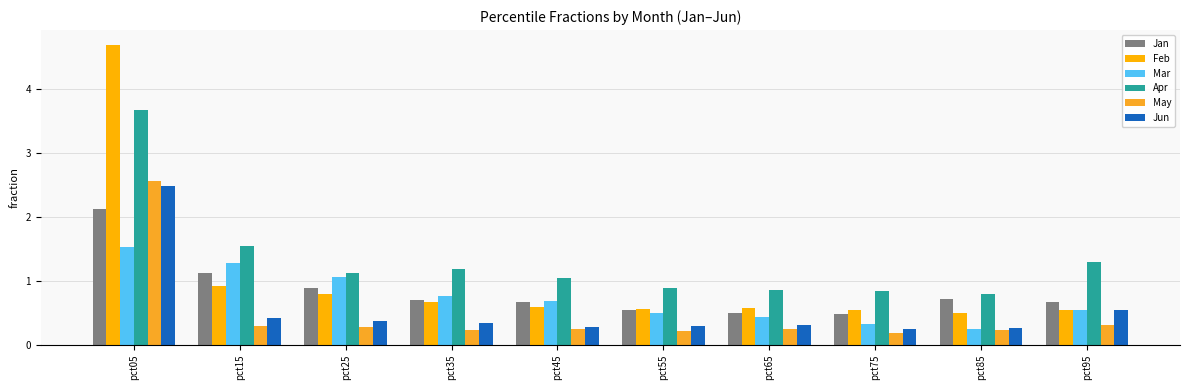

Reading left to right, what are all the values shown in this chart?

Jan: pct05=2.1	pct15=1.1	pct25=0.9	pct35=0.7	pct45=0.7	pct55=0.5	pct65=0.5	pct75=0.5	pct85=0.7	pct95=0.7
Feb: pct05=4.7	pct15=0.9	pct25=0.8	pct35=0.7	pct45=0.6	pct55=0.6	pct65=0.6	pct75=0.5	pct85=0.5	pct95=0.5
Mar: pct05=1.5	pct15=1.3	pct25=1.1	pct35=0.8	pct45=0.7	pct55=0.5	pct65=0.4	pct75=0.3	pct85=0.3	pct95=0.5
Apr: pct05=3.7	pct15=1.5	pct25=1.1	pct35=1.2	pct45=1.0	pct55=0.9	pct65=0.9	pct75=0.8	pct85=0.8	pct95=1.3
May: pct05=2.6	pct15=0.3	pct25=0.3	pct35=0.2	pct45=0.2	pct55=0.2	pct65=0.2	pct75=0.2	pct85=0.2	pct95=0.3
Jun: pct05=2.5	pct15=0.4	pct25=0.4	pct35=0.3	pct45=0.3	pct55=0.3	pct65=0.3	pct75=0.3	pct85=0.3	pct95=0.5